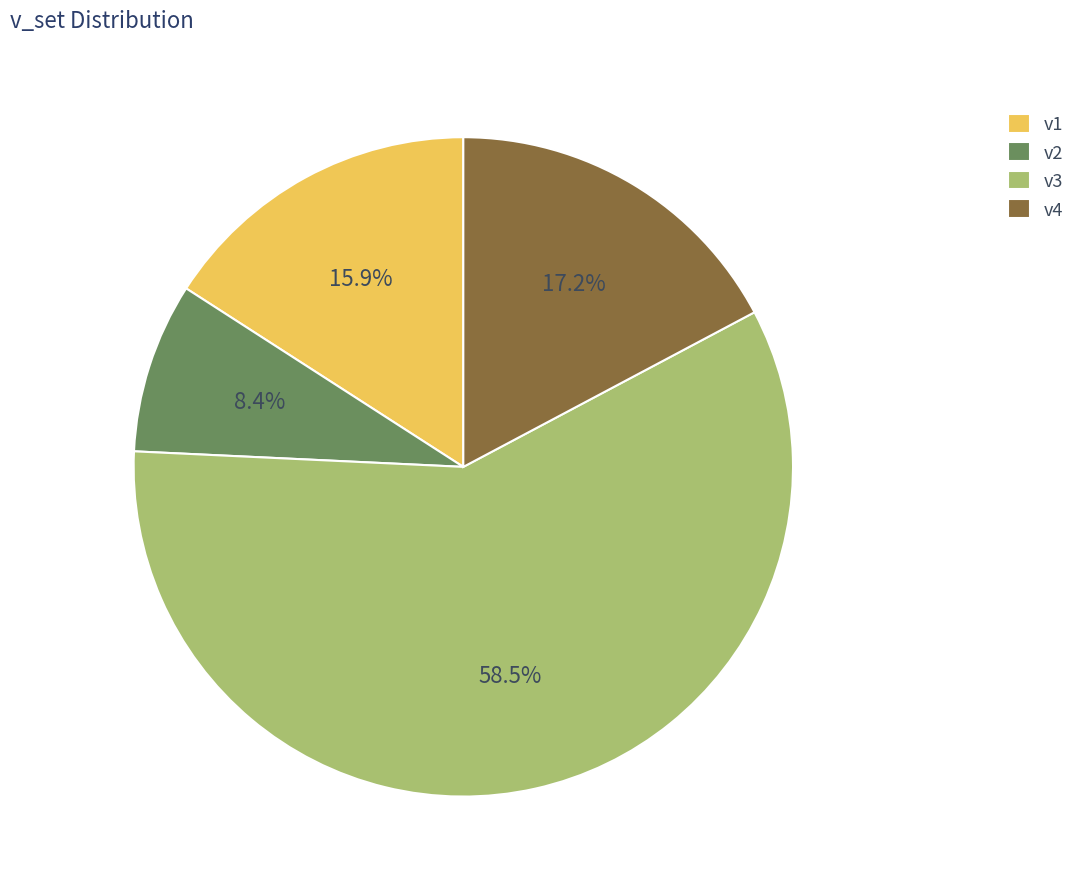

Count the number of slices in the pie.

4